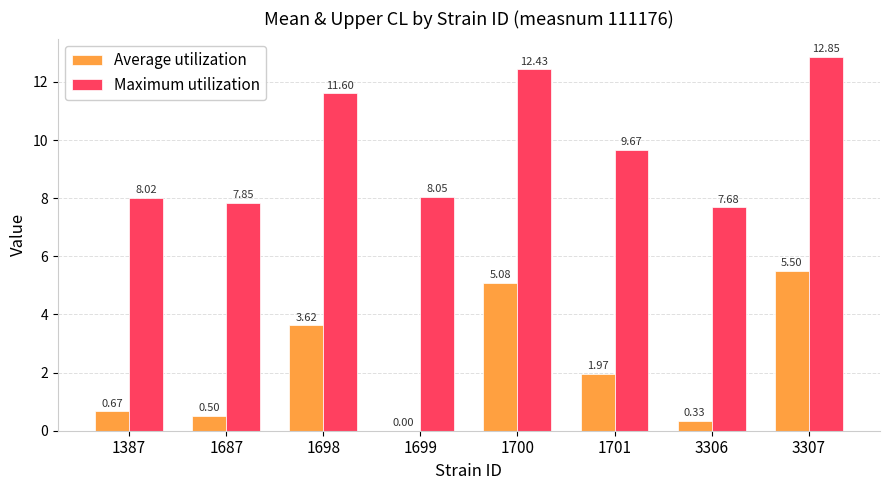

What is the sum of the Maximum utilization values at 1701 and 1387?

17.7